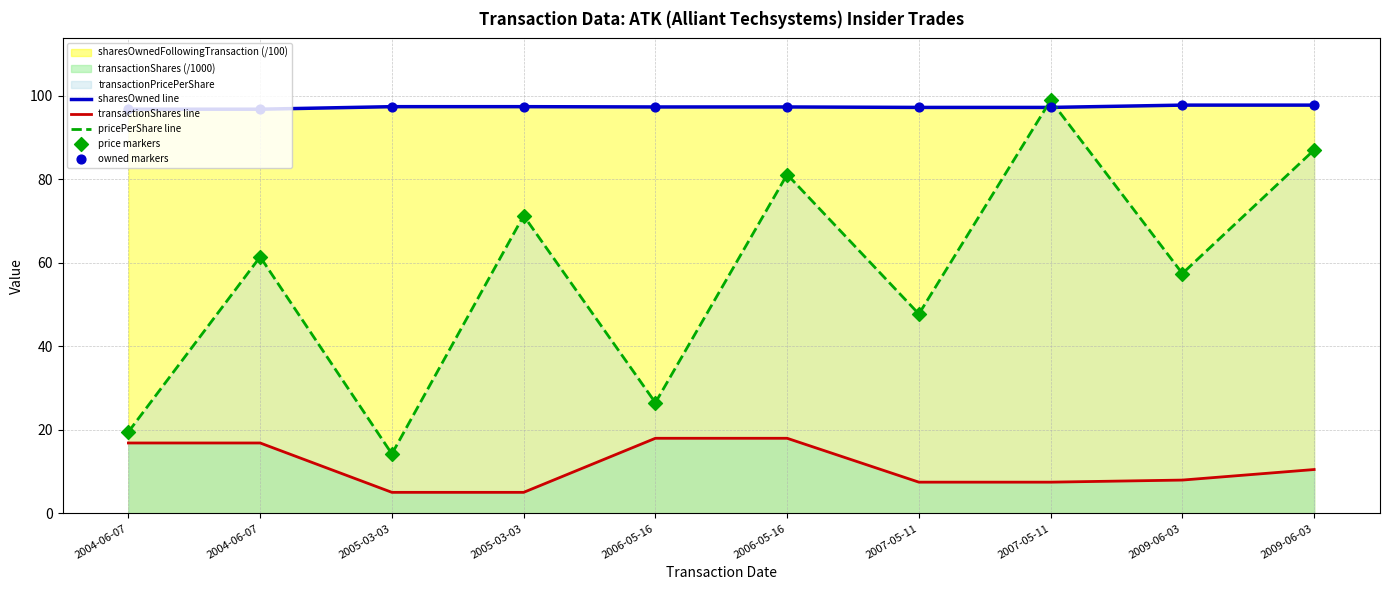

Which series has the largest total across all categories?

sharesOwned line